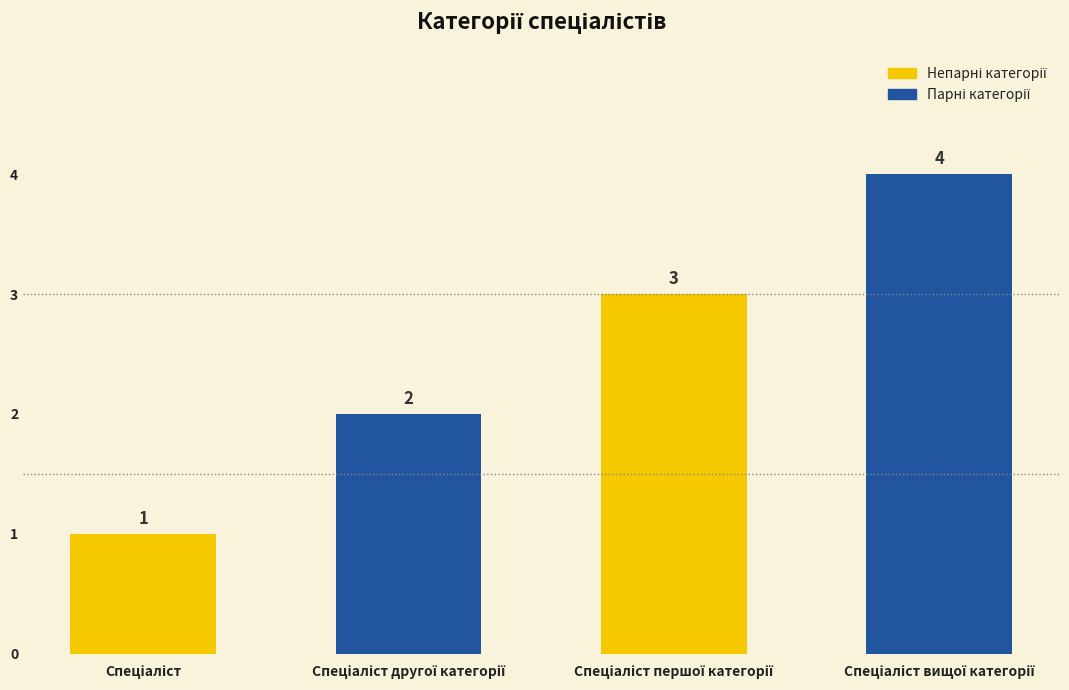

What is the difference between the maximum and minimum values?

3